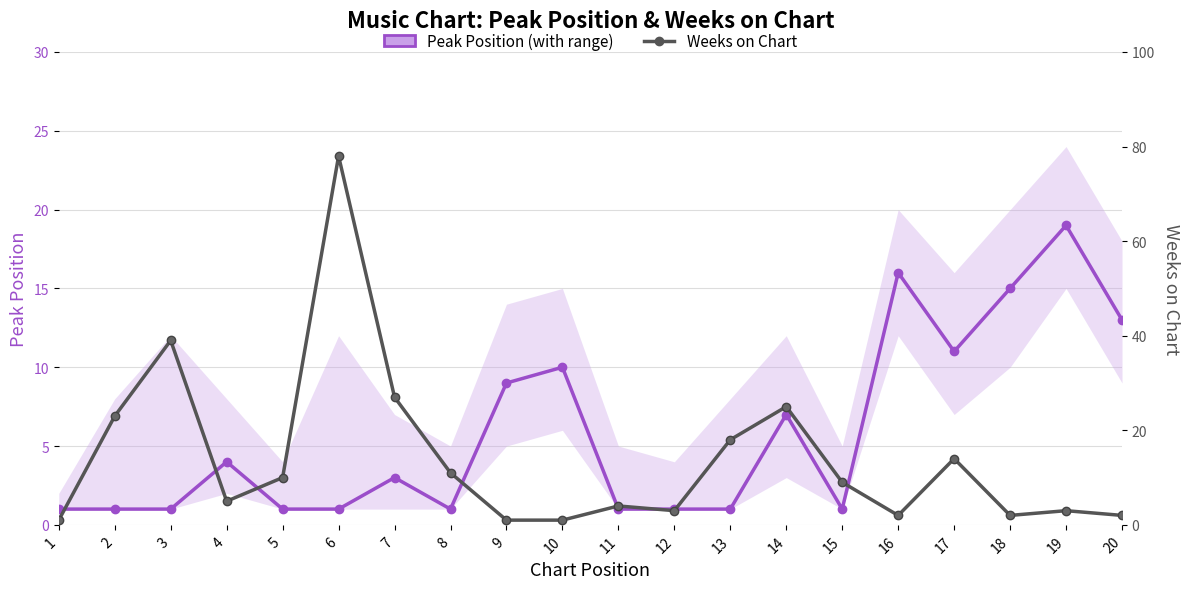

What is the approximate value of Weeks on Chart at 1?

1